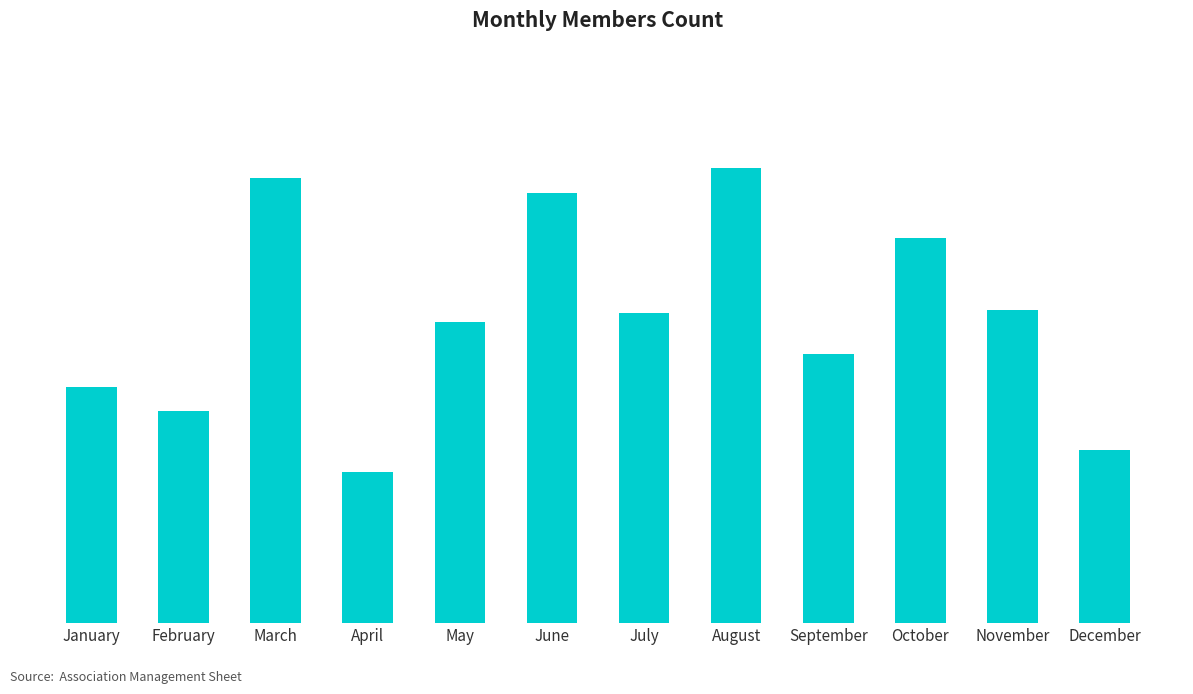

Which label corresponds to the largest value in the chart?

August